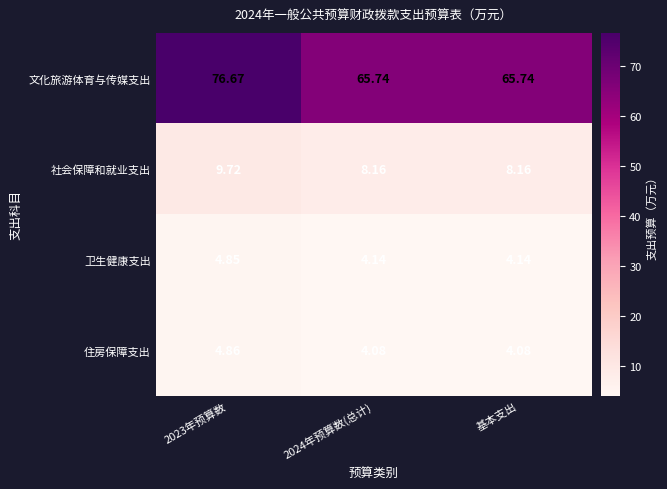

Which series has the largest range (max minus min)?

文化旅游体育与传媒支出